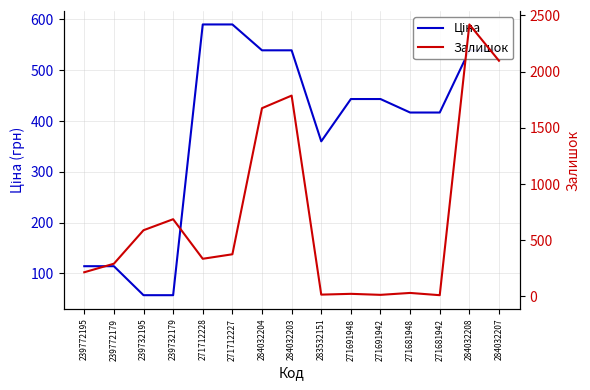

What are all the series names shown in the legend?

Ціна, Залишок